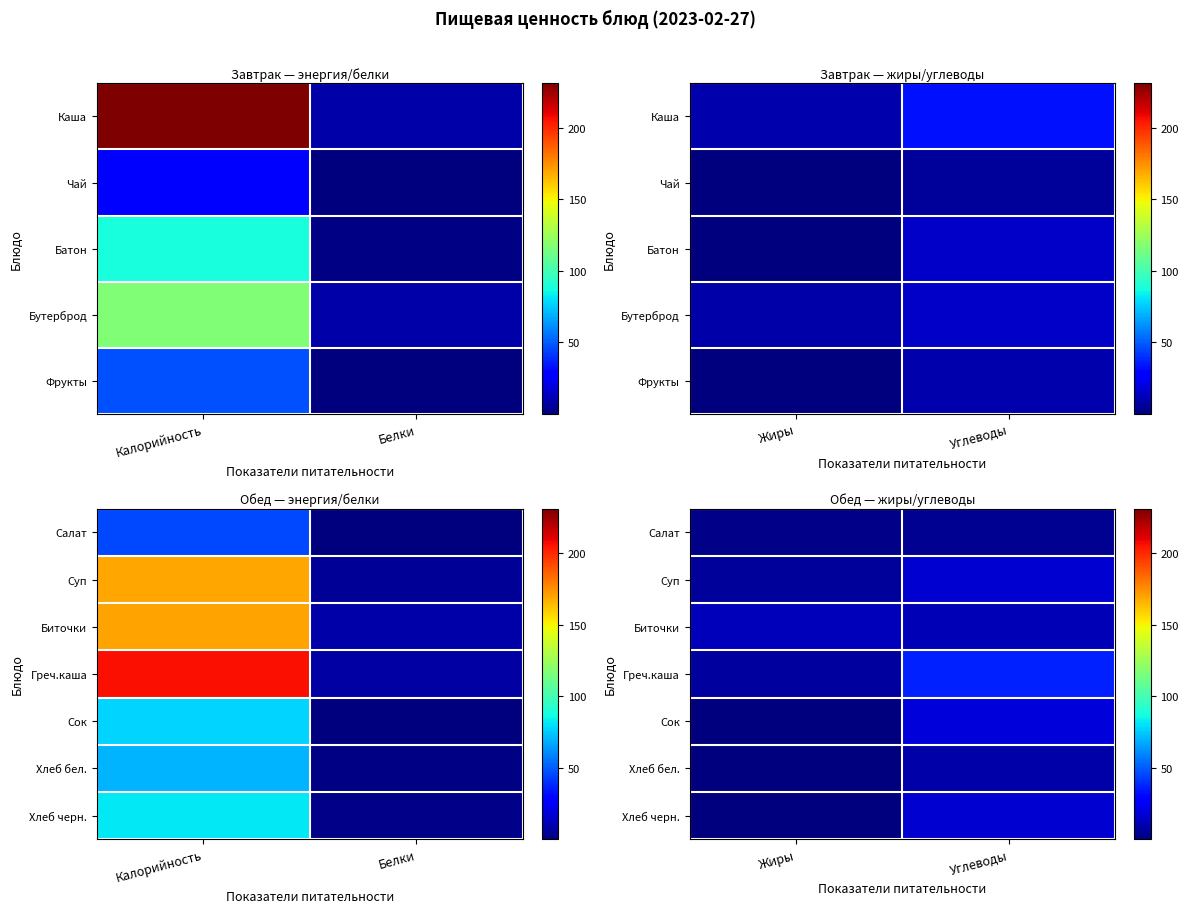

Rank the categories by Биточки value from lowest to highest.

Углеводы, Жиры